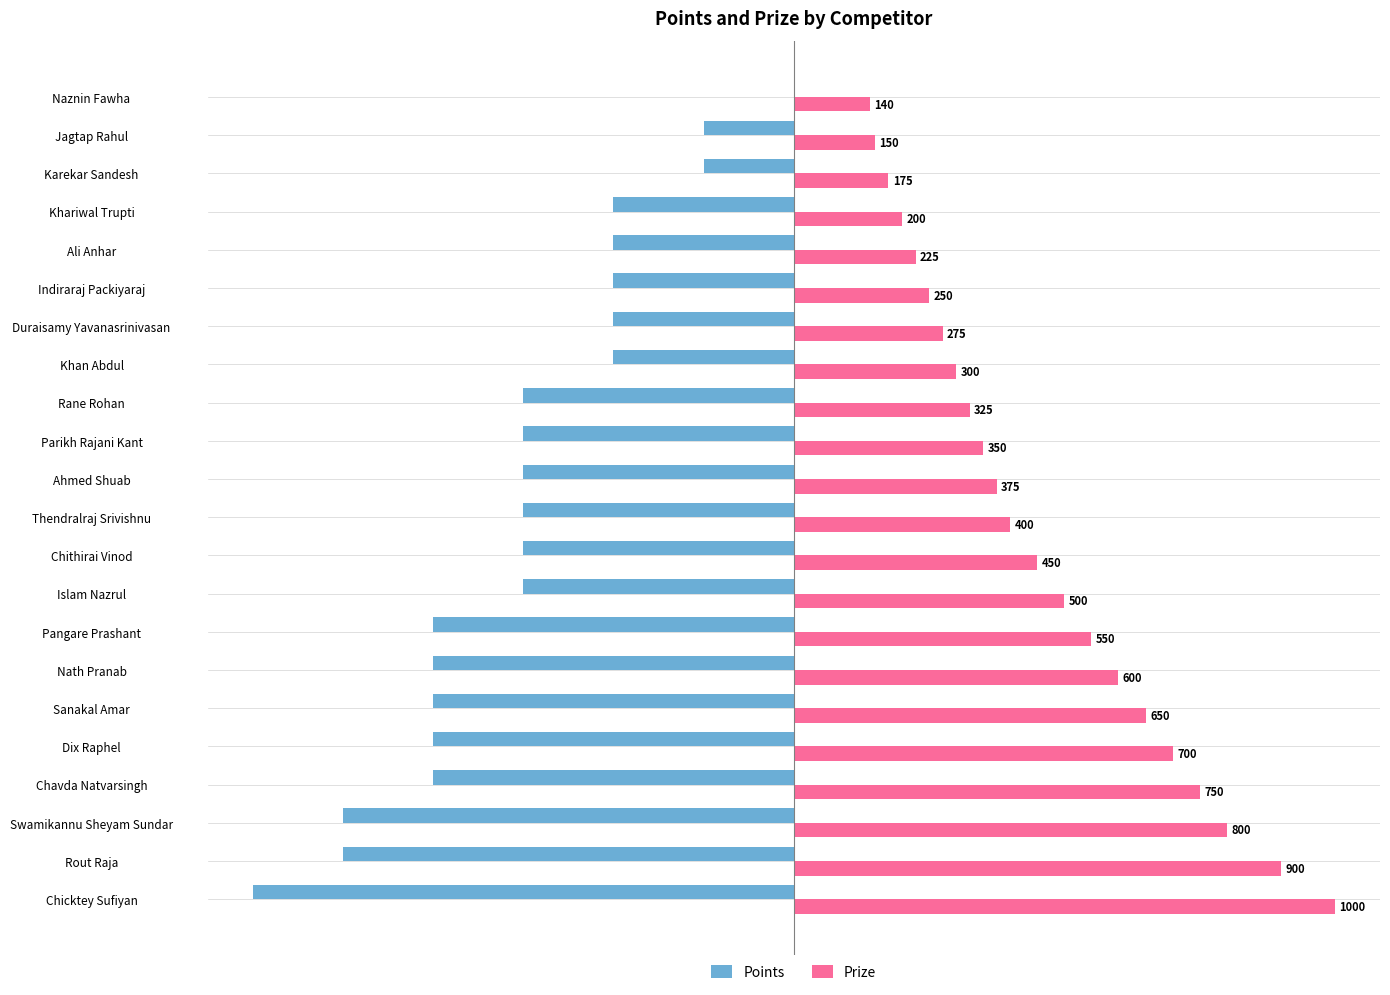

What are all the series names shown in the legend?

Points, Prize